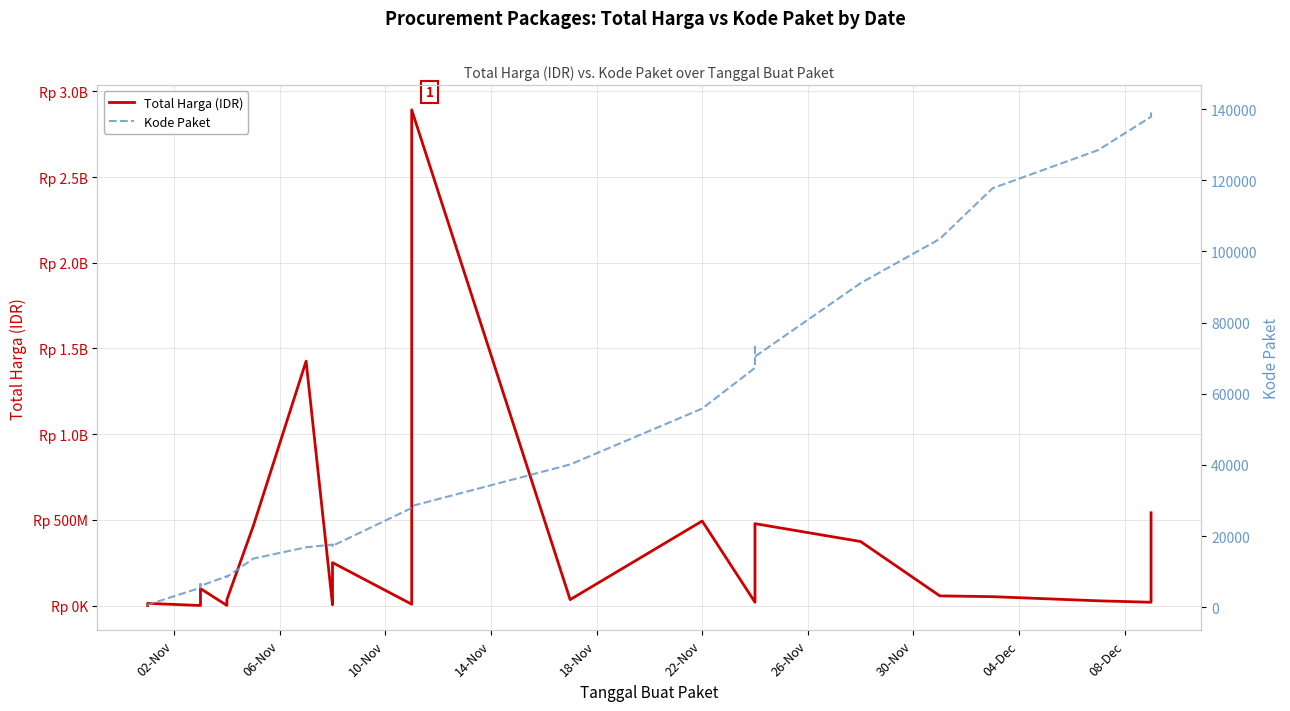

Is this an area chart (filled region under the line)?

No